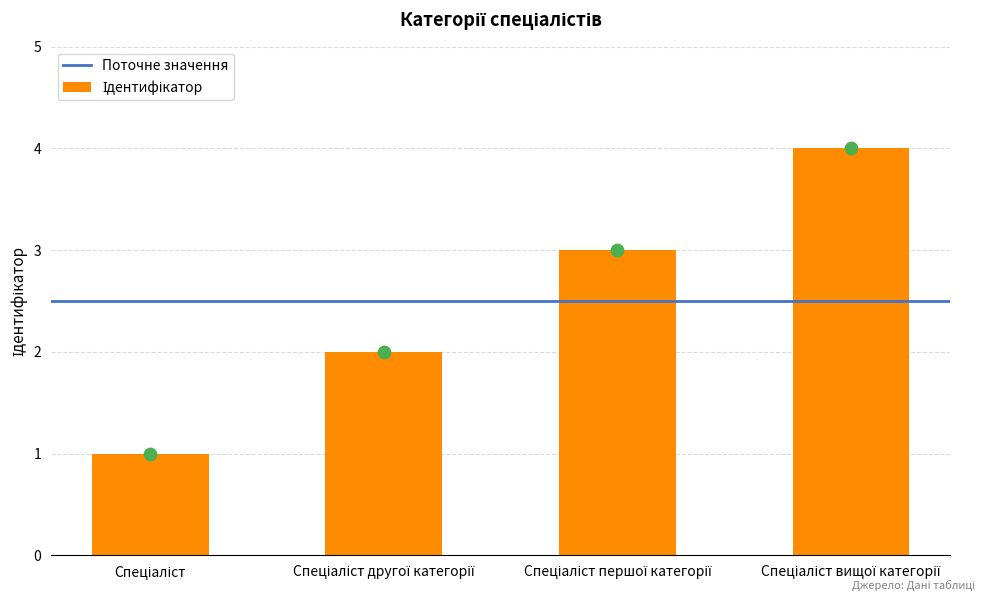

Between Спеціаліст другої категорії and Спеціаліст, which is larger?

Спеціаліст другої категорії